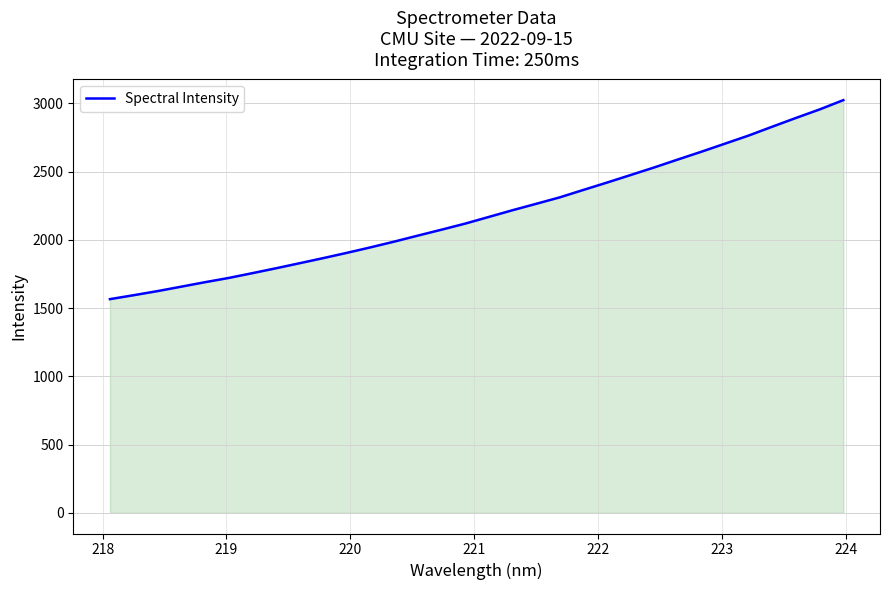

What is the smallest value displayed?

1565.8